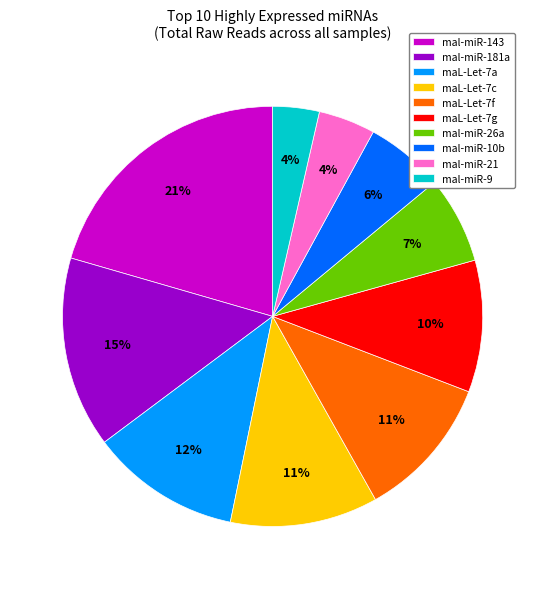

Which slice is the largest?

mal-miR-143